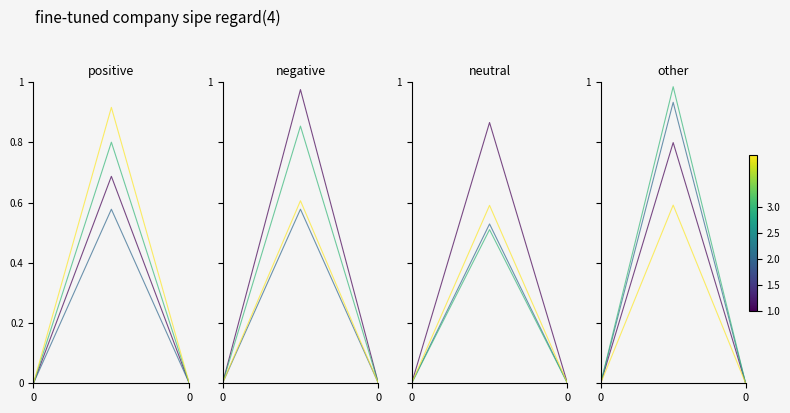

Does the chart have visible grid lines?

No